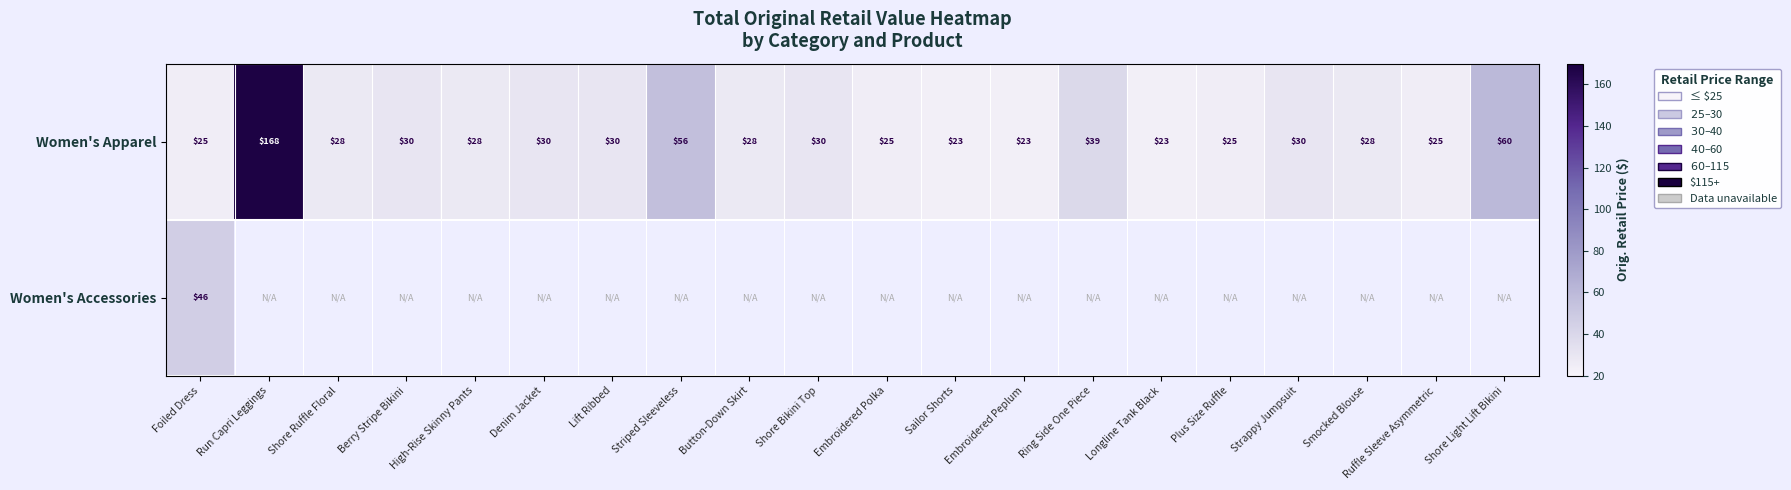

At Shore Light Lift Bikini, list the series in order from smallest to largest.

Women's Apparel, Women's Accessories